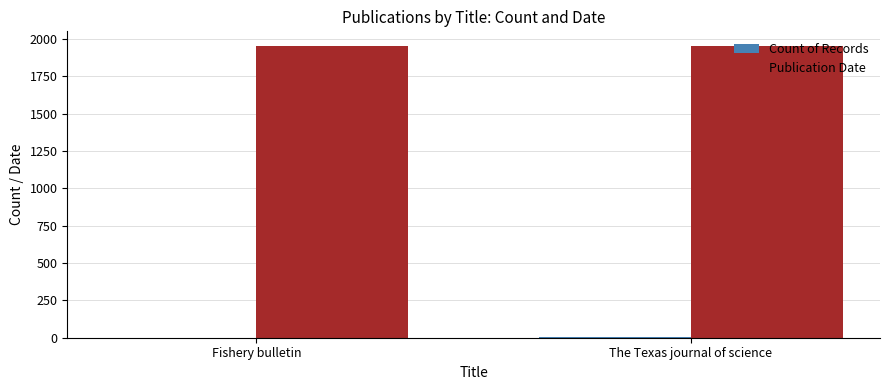

Is it true that Publication Date equals 1954 at Fishery bulletin?

True